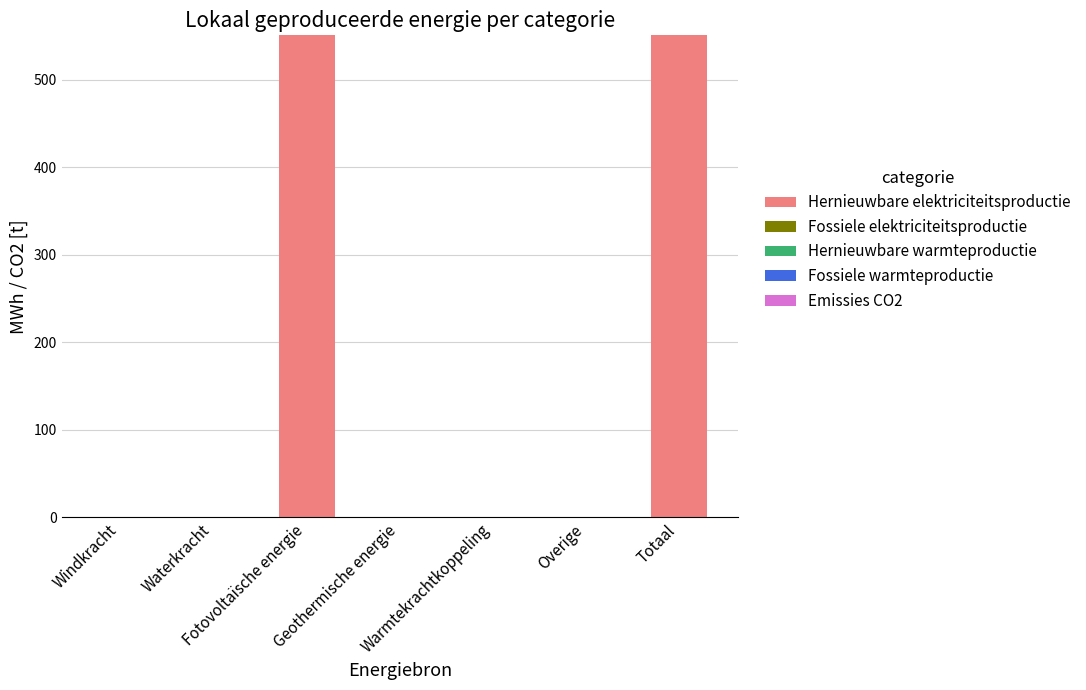

What is the maximum value shown in the chart?

550.8